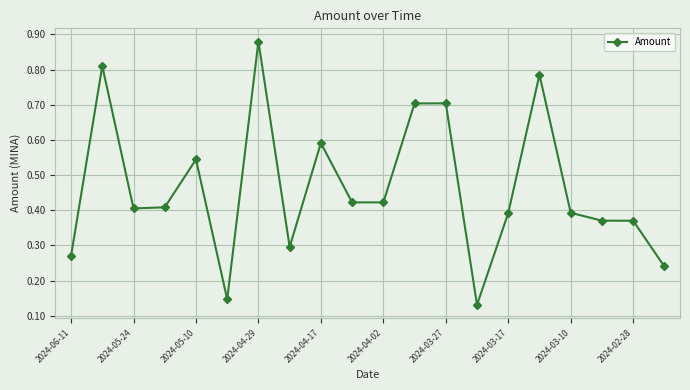

What is the difference between the maximum and minimum values?

0.7